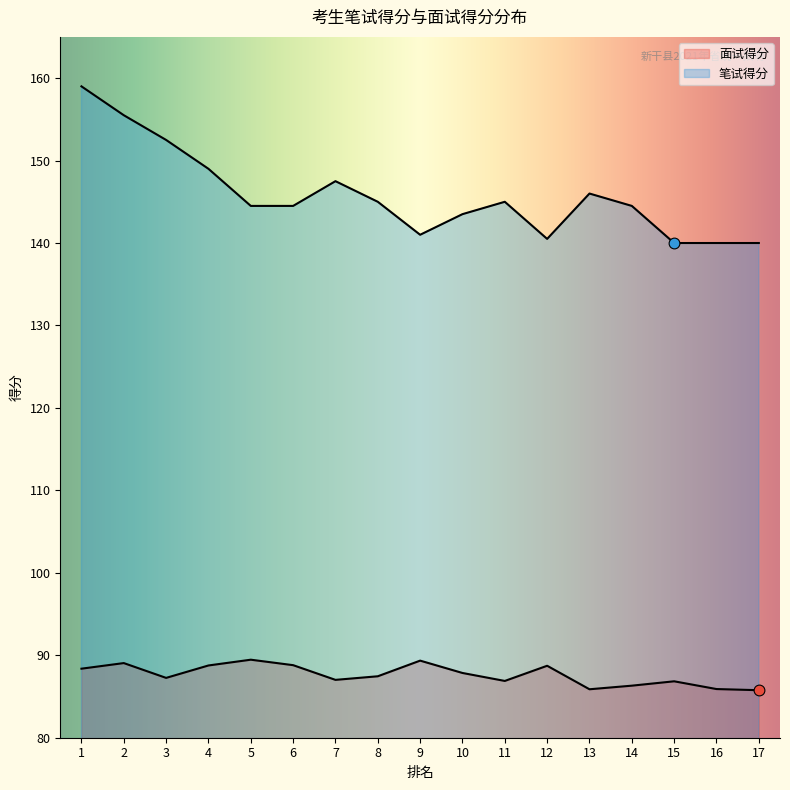

At how many categories does at least one series exceed 157?

1